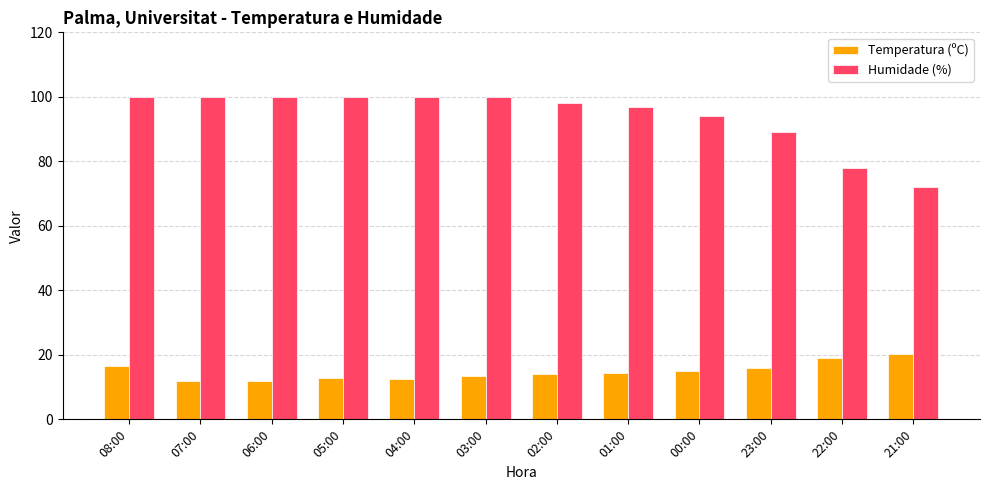

Rank the series by their average value, from highest to lowest.

Humidade (%), Temperatura (ºC)